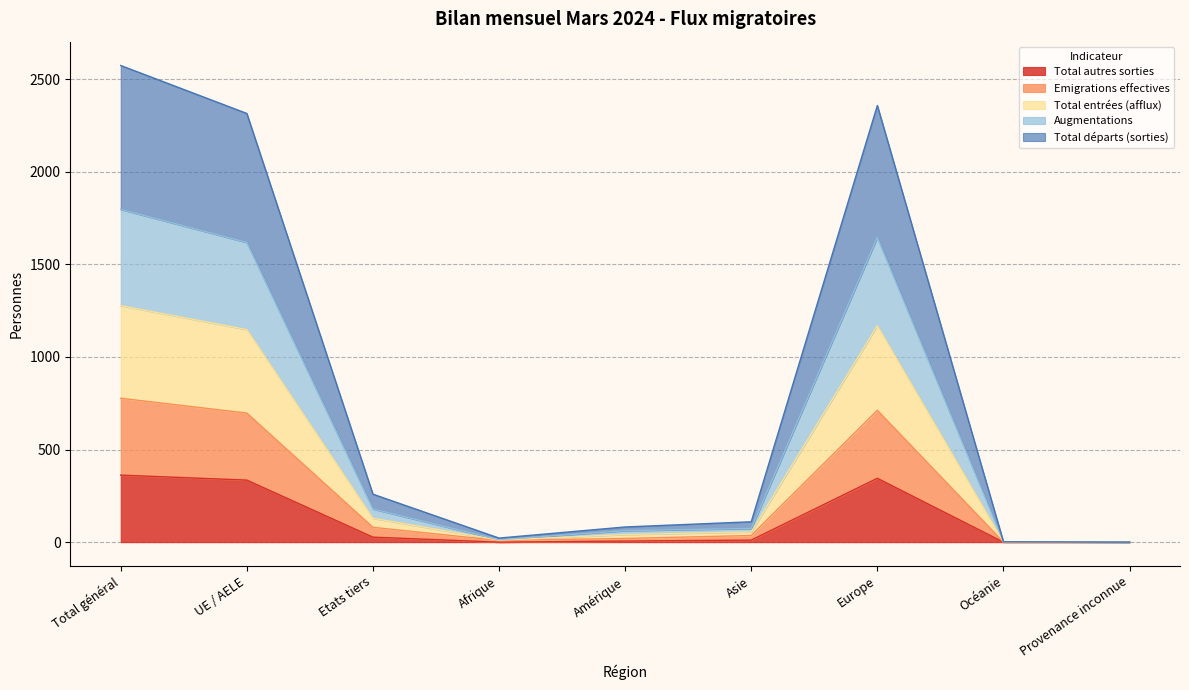

True or false: Total autres sorties has a value of 0 at Océanie.

True